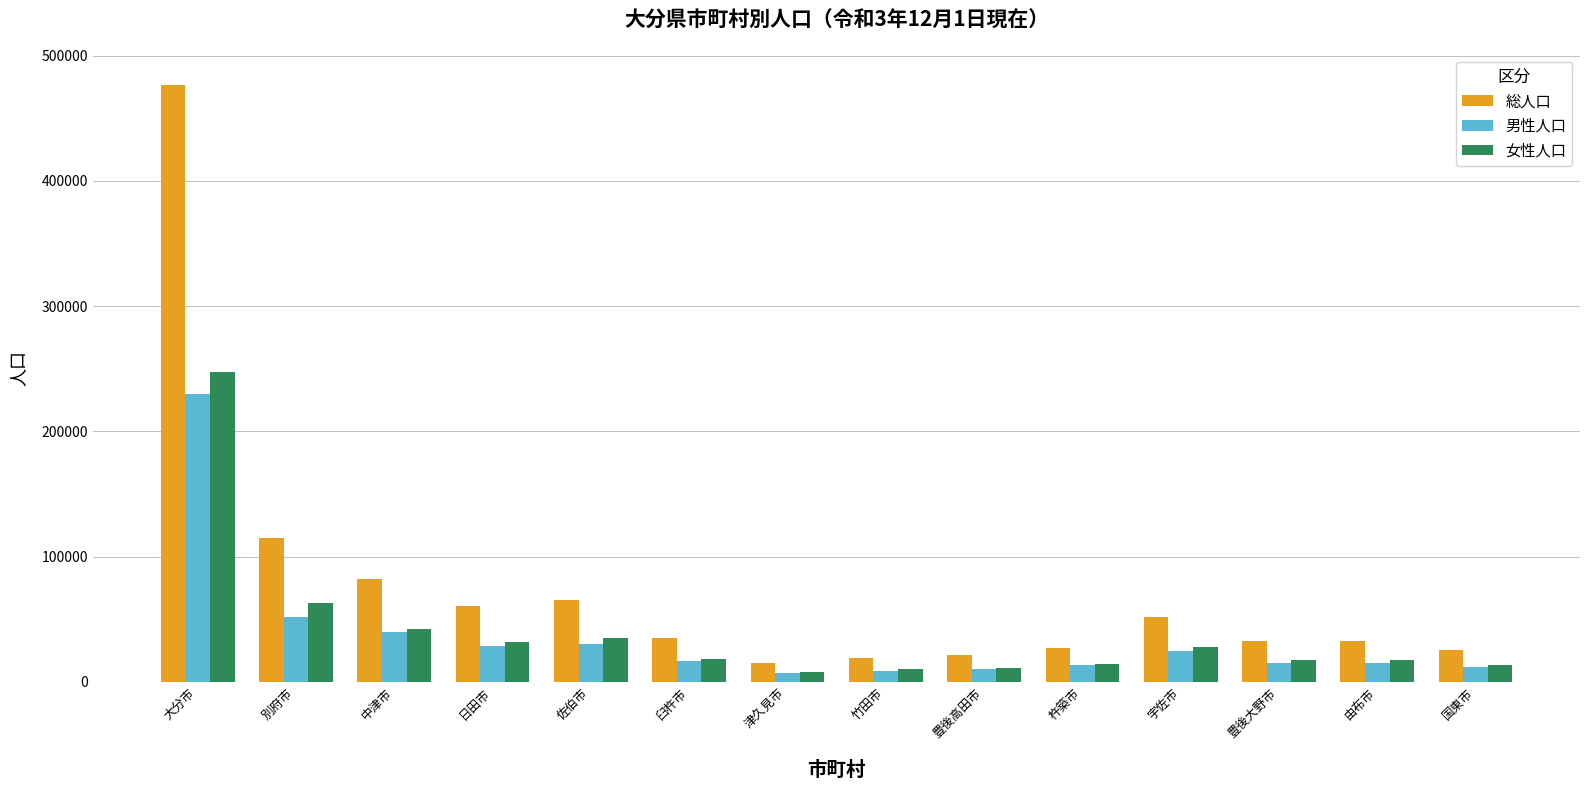

Is it true that 女性人口 equals 416458 at 大分市?

False